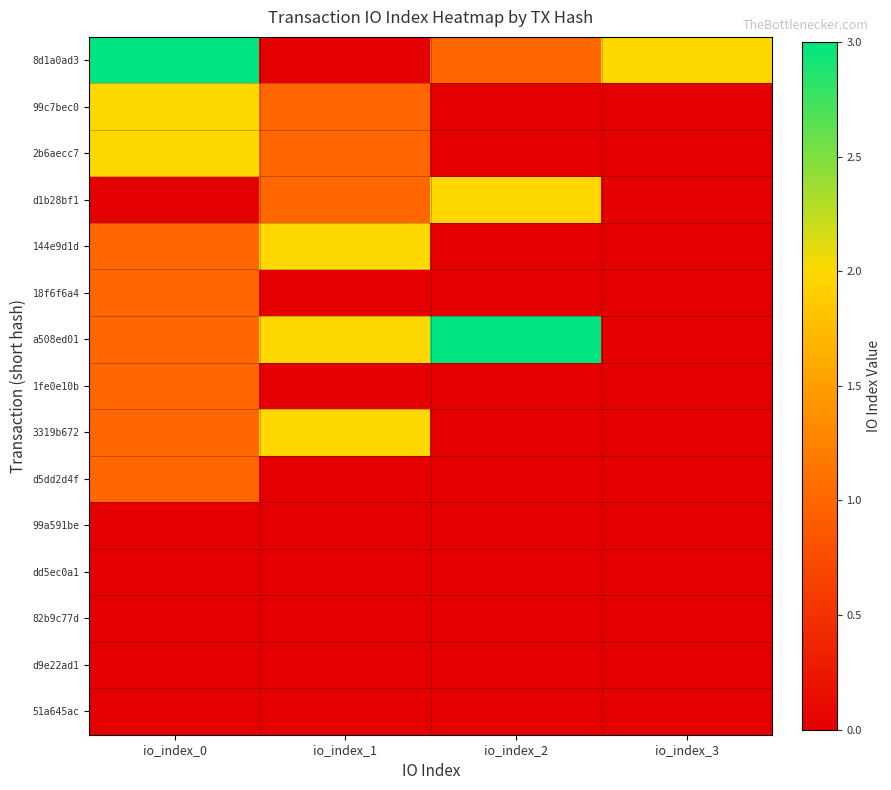

At which category is the sum across all series the highest?

io_index_0